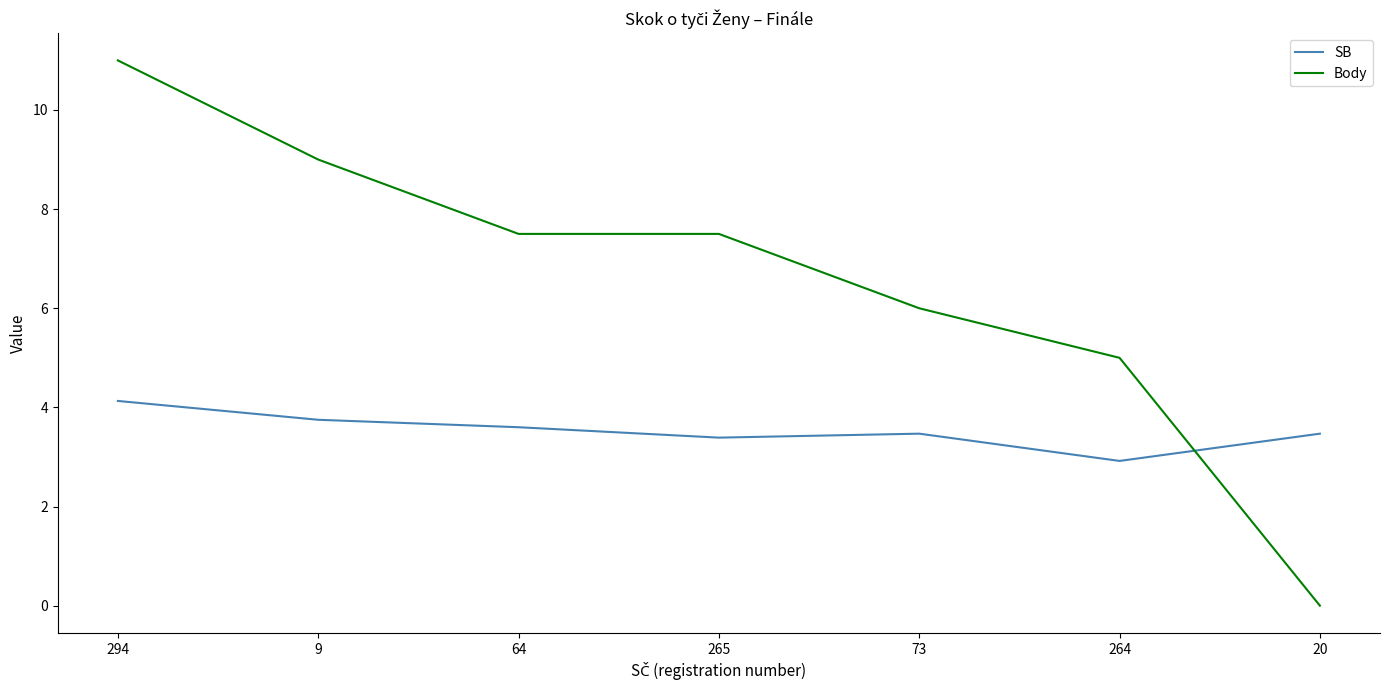

What is the maximum value for SB?

4.1